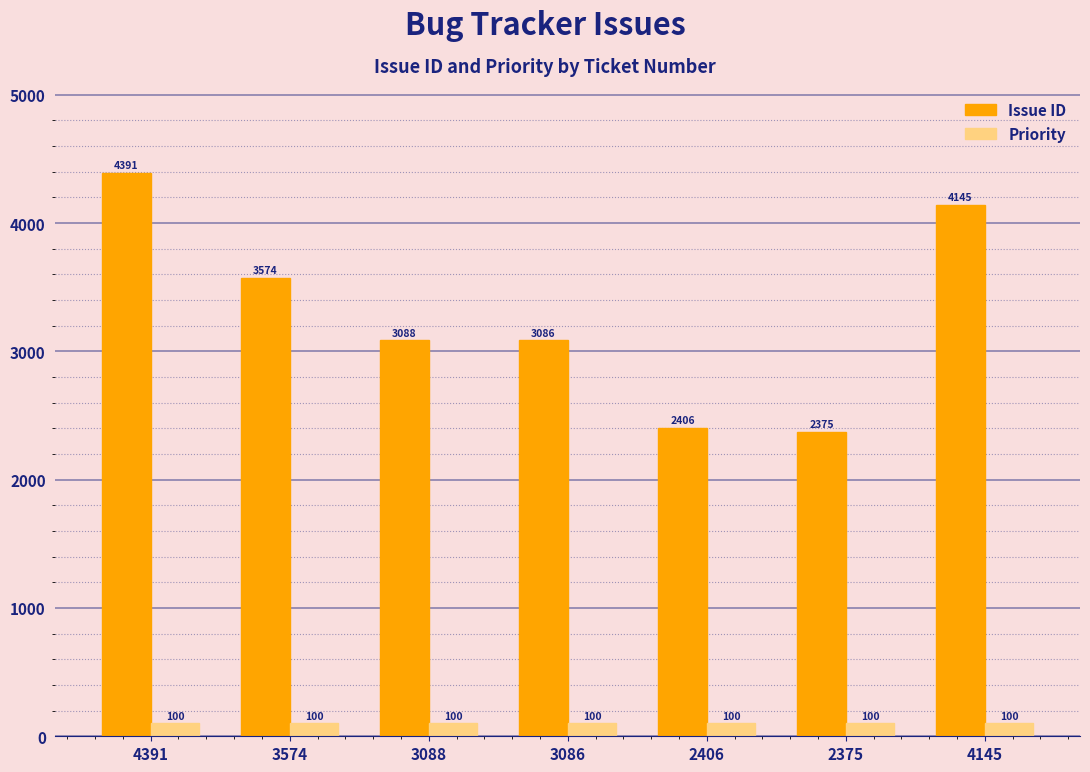

What is the total value across all series at 4391?

4491